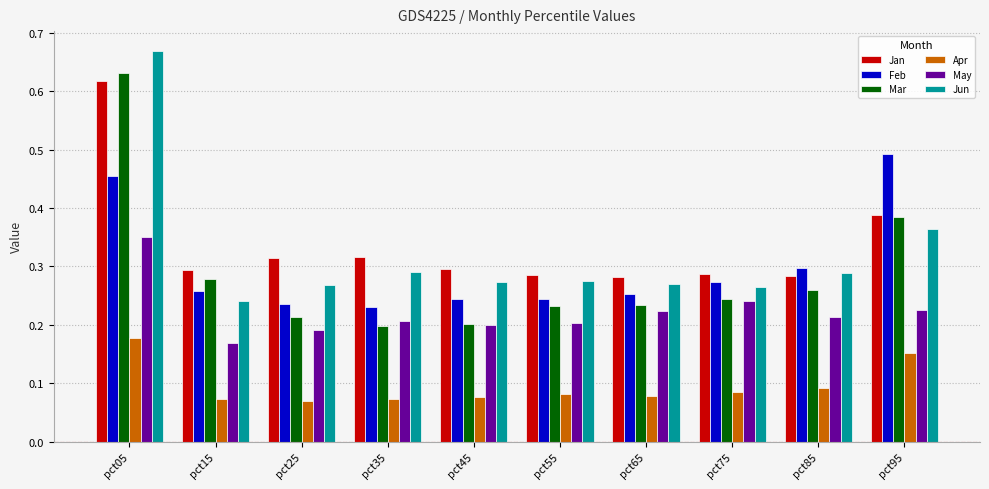

How many Mar values are between 0 and 1?

10